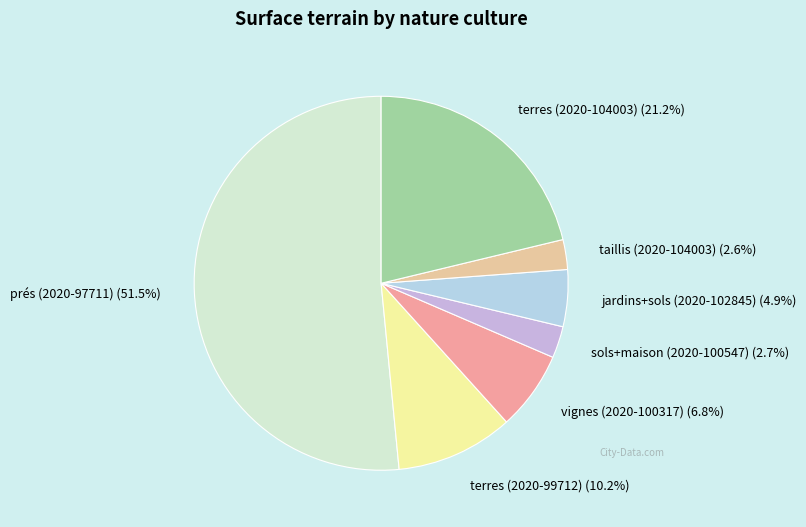

What is the ratio of the value at terres (2020-99712) to the value at taillis (2020-104003)?

3.9